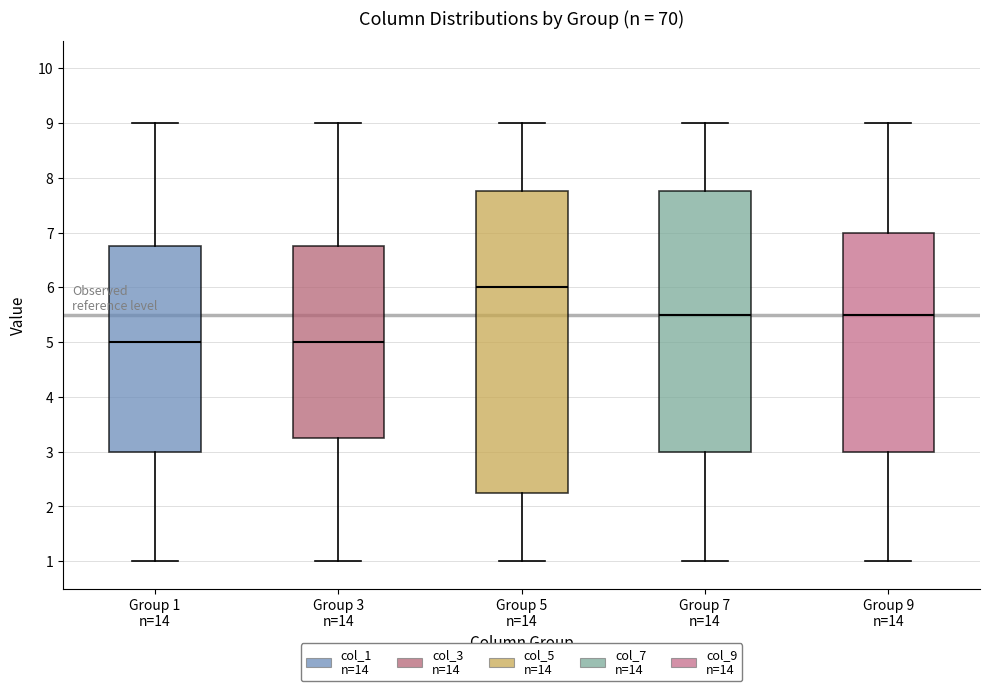

Comparing the boxes themselves (not the whiskers), which one is the tallest?

Group 5 n=14